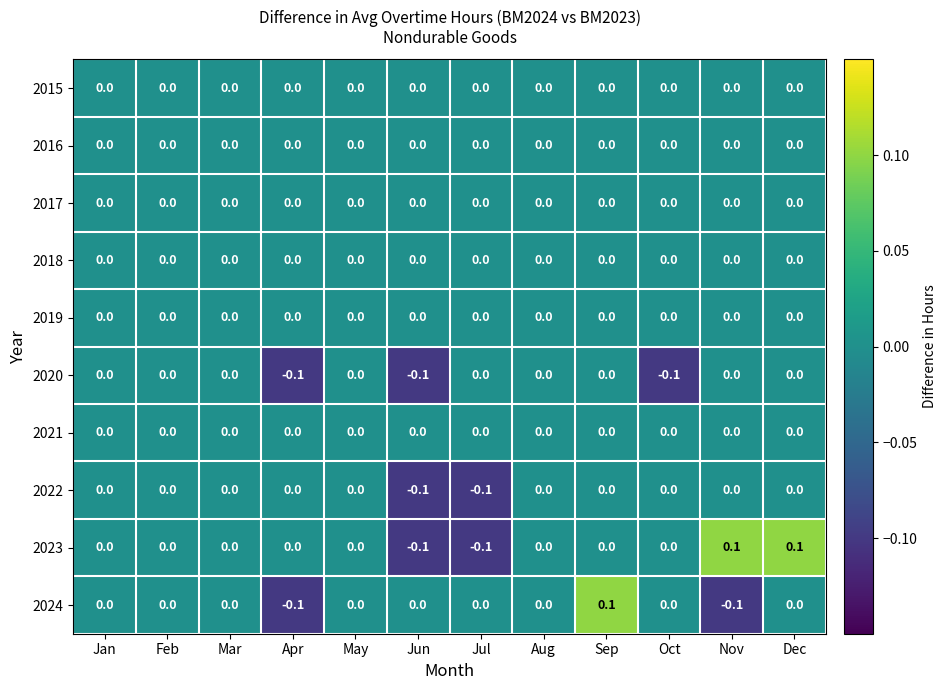

How many values in 2022 are below zero?

2